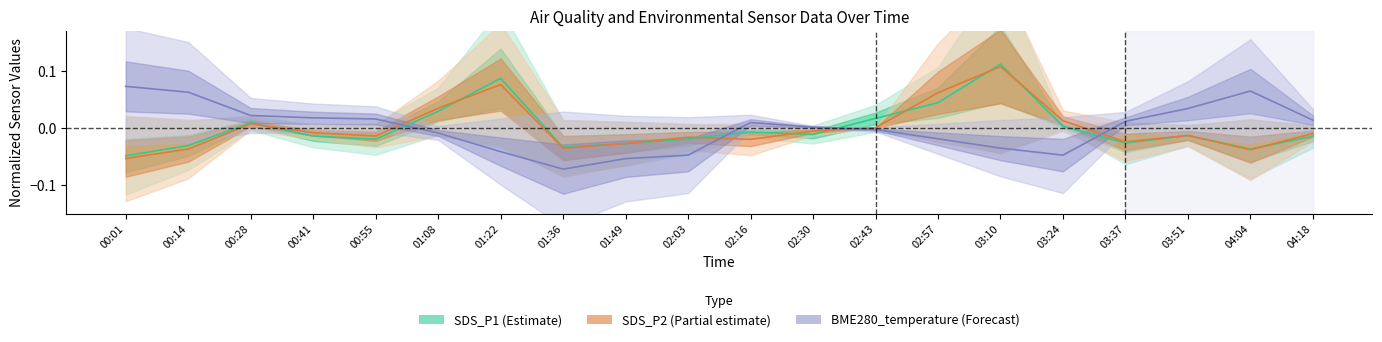

What is the total value across all series at 01:49?

-0.1